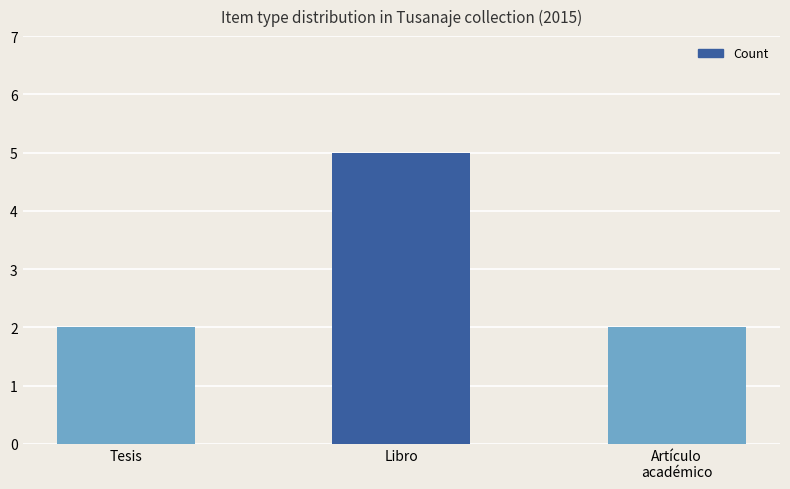

How many bars are there in total?

3